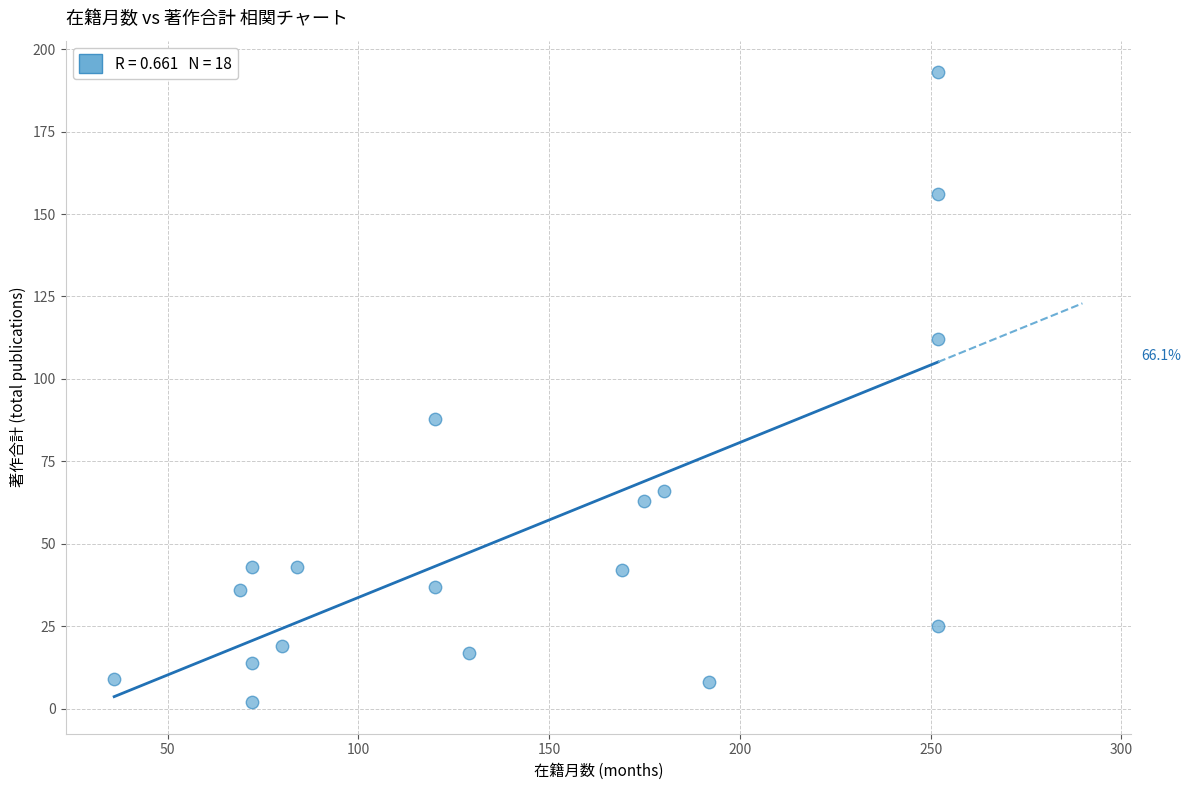

What Y value in the scatter plot is closest to 97?

88